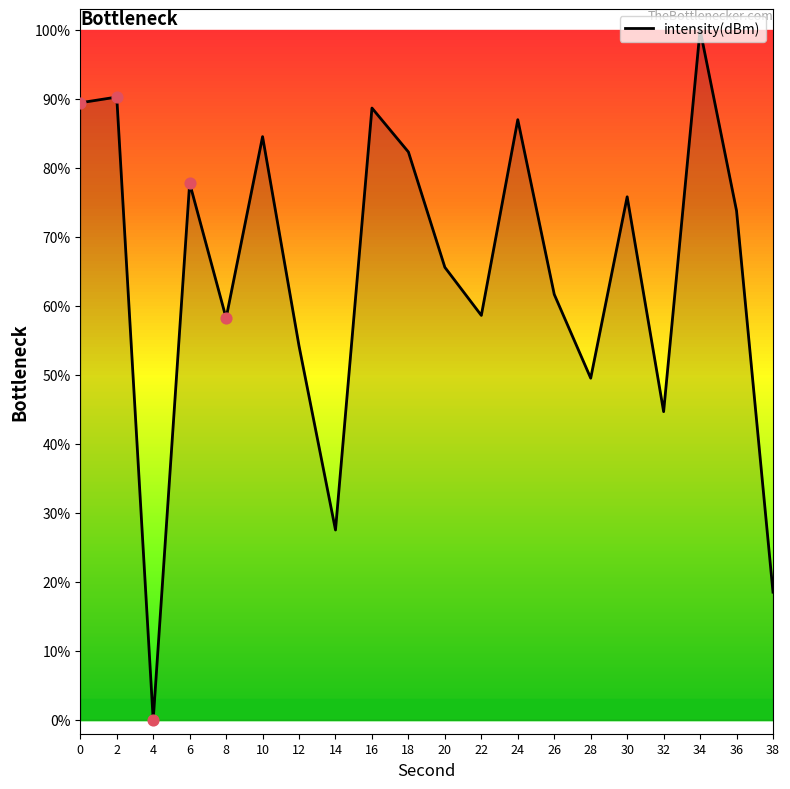

Between 26 and 20, which is larger?

20